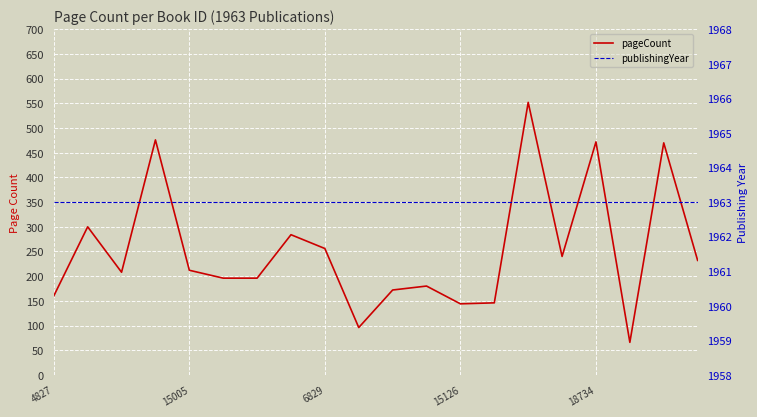

Reading left to right, list all the values displayed in this chart.

pageCount: 160	300	208	476	212	196	196	284	256	96	172	180	144	146	552	240	472	66	470	232
publishingYear: 1963	1963	1963	1963	1963	1963	1963	1963	1963	1963	1963	1963	1963	1963	1963	1963	1963	1963	1963	1963